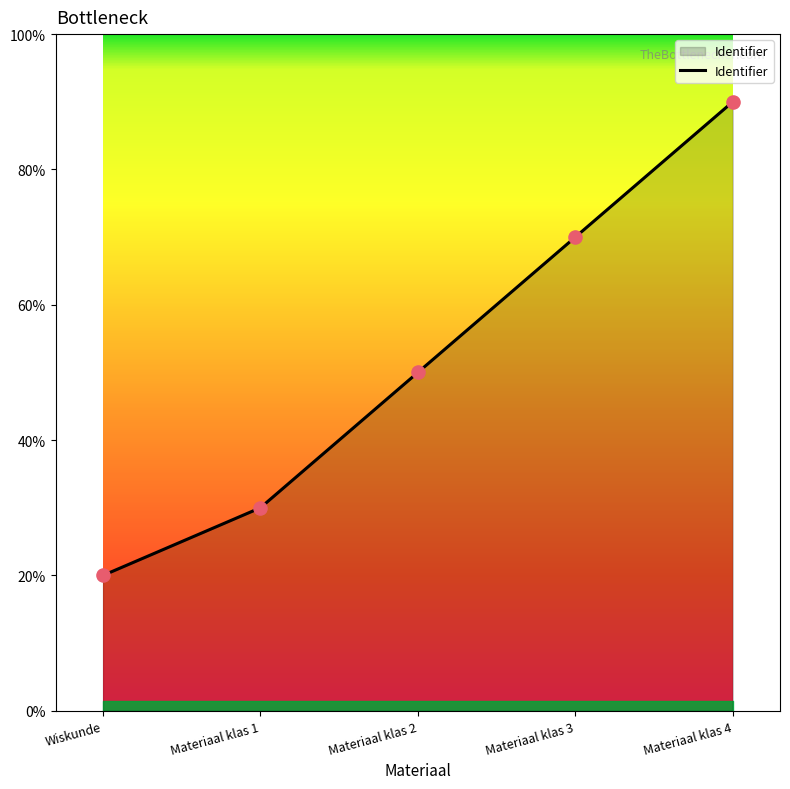

Does the chart have visible grid lines?

No